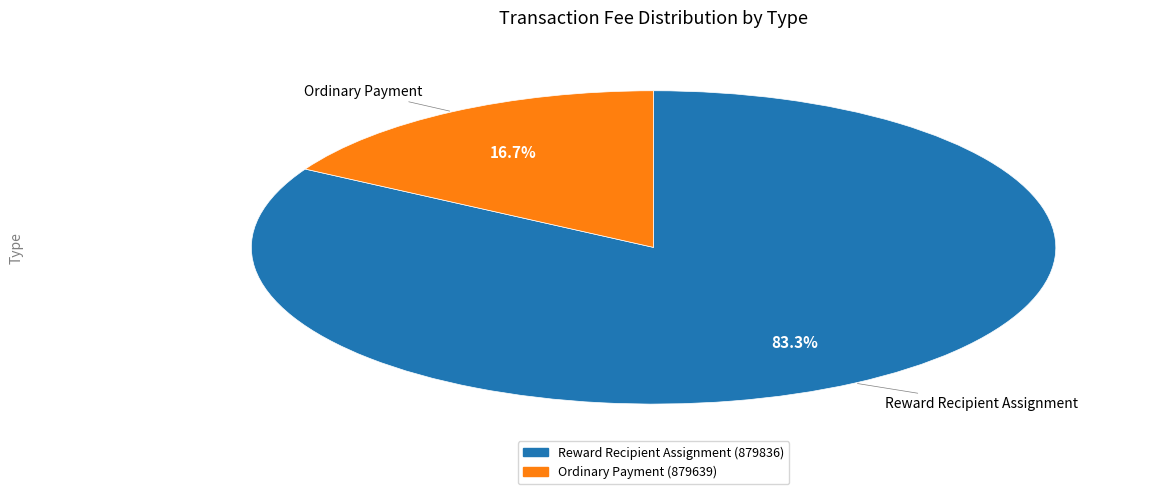

To the nearest percent, what percentage of the pie is Reward Recipient Assignment (879836)?

83%